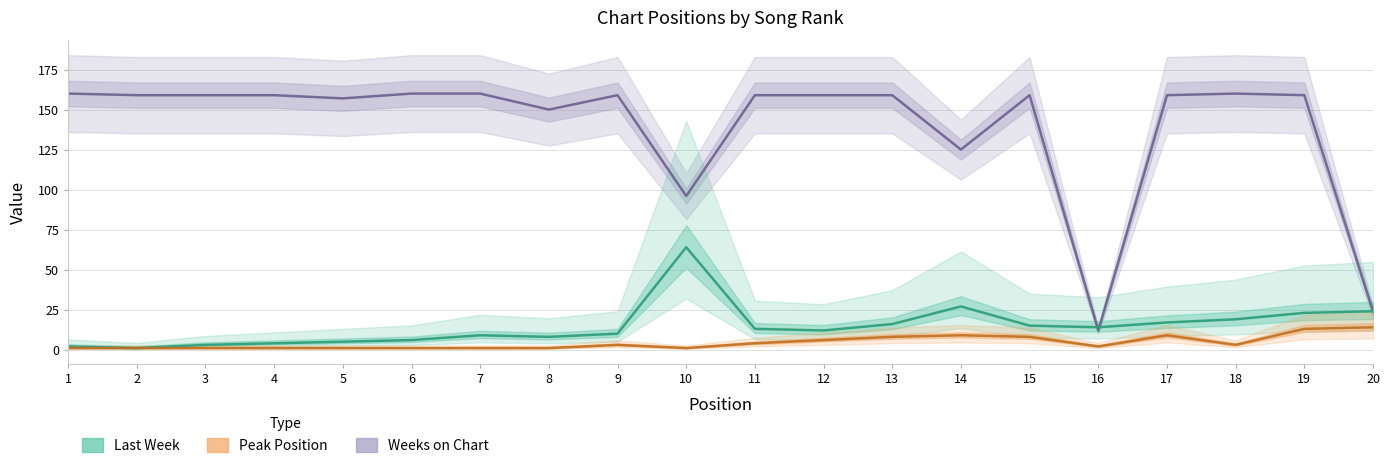

At 15, list the series in order from largest to smallest.

Weeks on Chart, Last Week, Peak Position